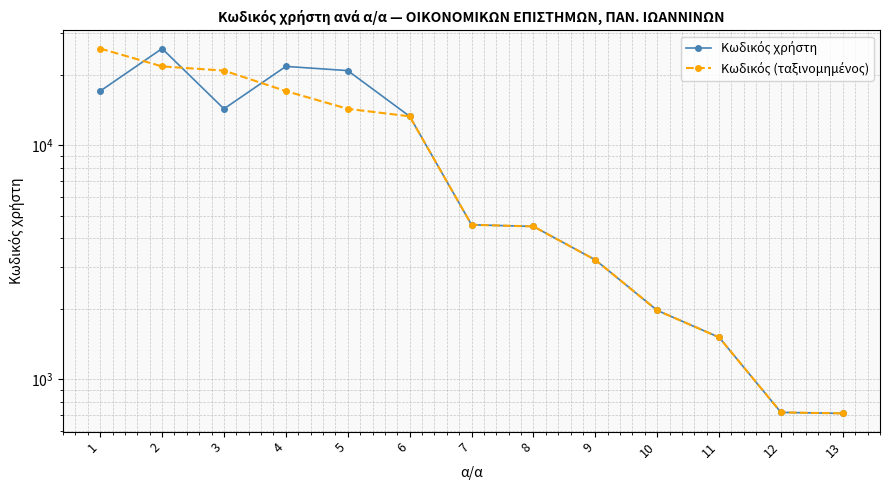

Reading left to right, transcribe all the data shown in this chart.

Κωδικός χρήστη: 1=17018	2=25852	3=14289	4=21692	5=20813	6=13276	7=4566	8=4493	9=3233	10=1967	11=1509	12=721	13=714
Κωδικός (ταξινομημένος): 1=25852	2=21692	3=20813	4=17018	5=14289	6=13276	7=4566	8=4493	9=3233	10=1967	11=1509	12=721	13=714